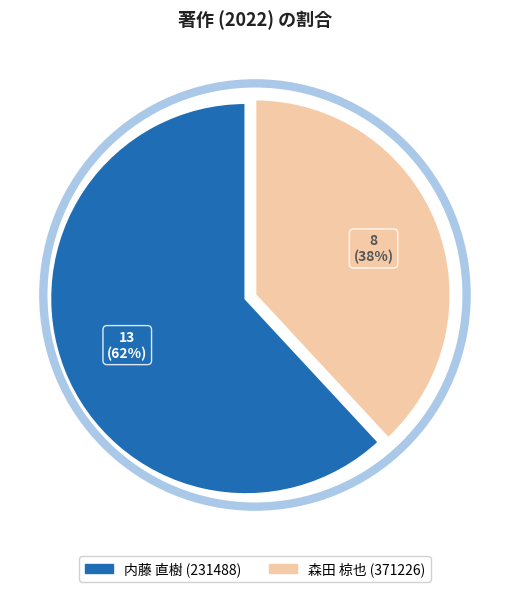

Which category accounts for the majority?

内藤 直樹 (231488)